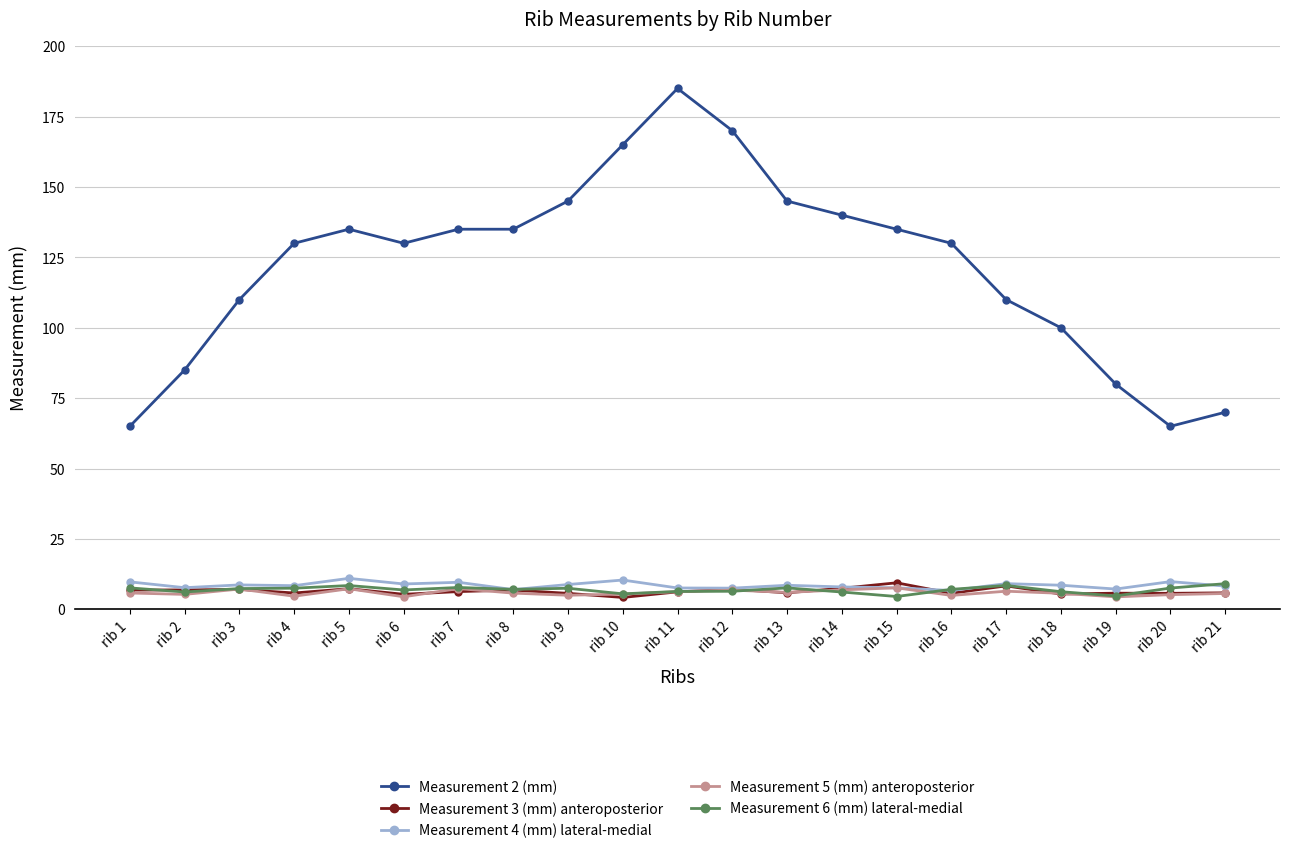

The value of Measurement 6 (mm) lateral-medial at rib 6 is 6.9. True or false?

True